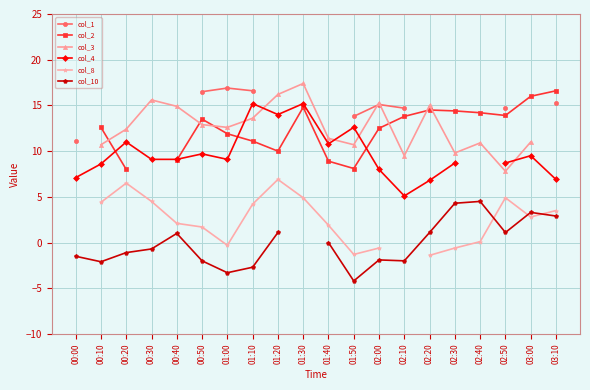

Rank the categories by col_1 value from lowest to highest.

00:00, 00:10, 00:20, 00:30, 00:40, 01:50, 02:10, 02:50, 02:00, 03:10, 00:50, 01:10, 01:00, 01:20, 01:30, 01:40, 02:20, 02:30, 02:40, 03:00